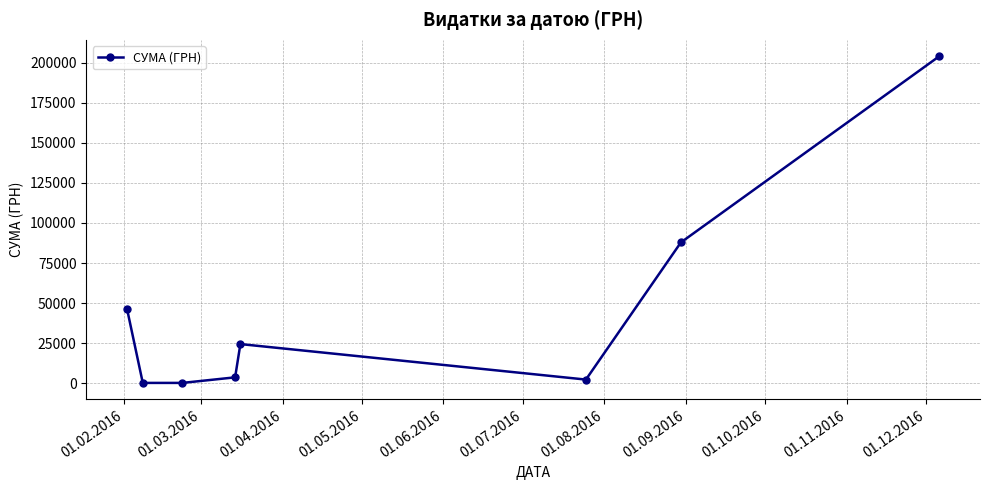

What is the difference between the maximum and minimum values?

204014.5